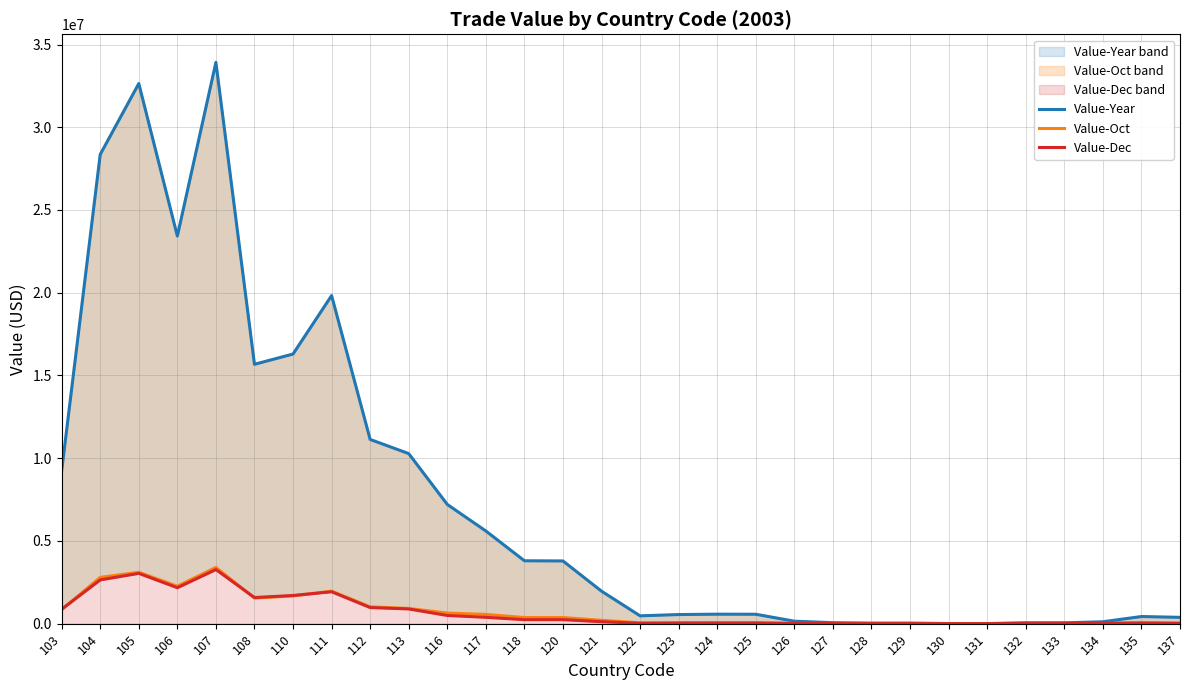

Between 118 and 130, which is larger?

118